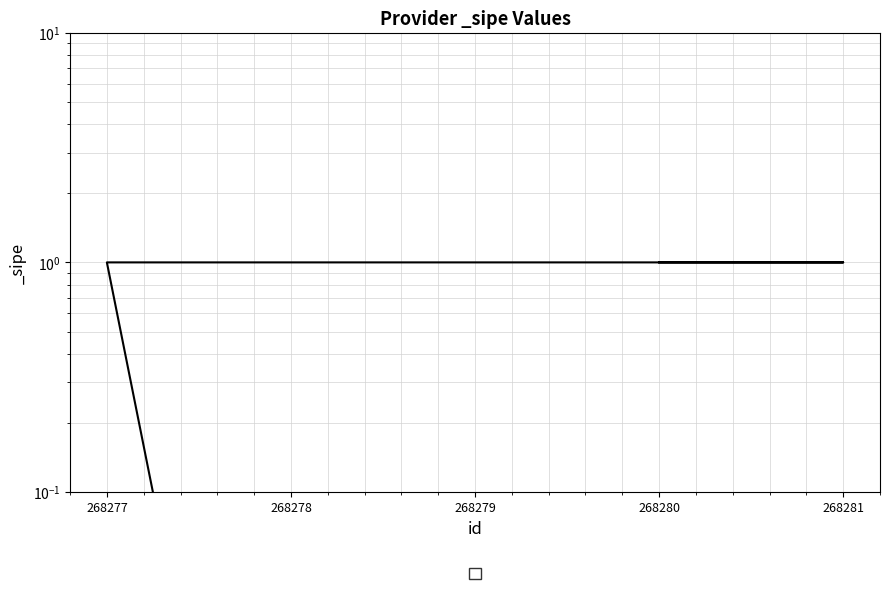

What is the difference between the second highest and minimum values?

1.0